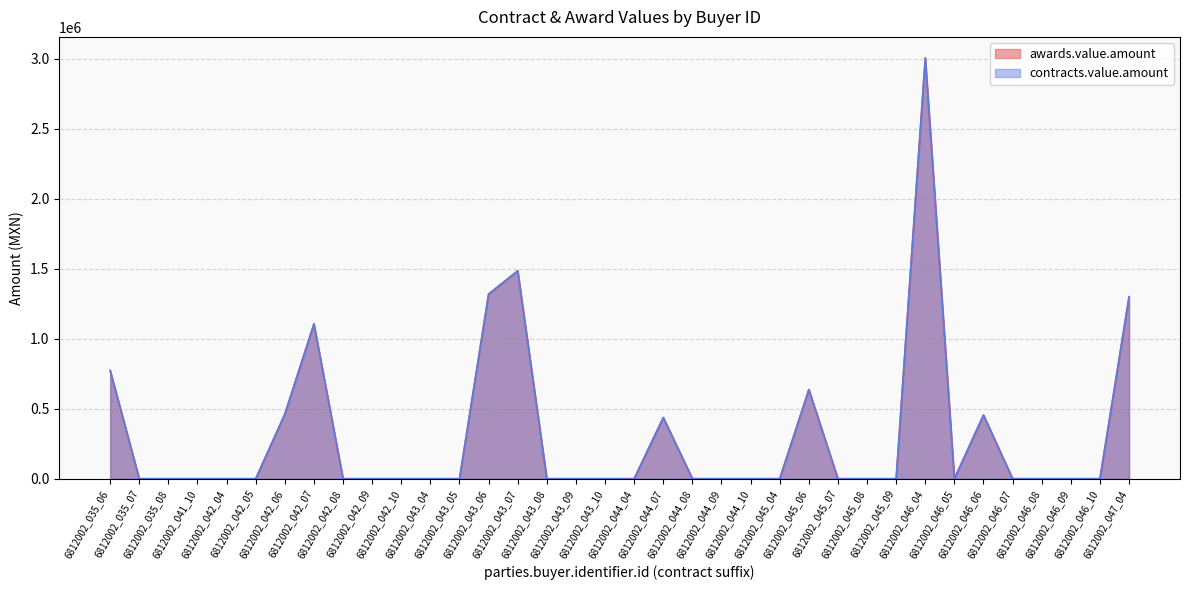

Which label corresponds to the largest value in the chart?

6812002_046_04